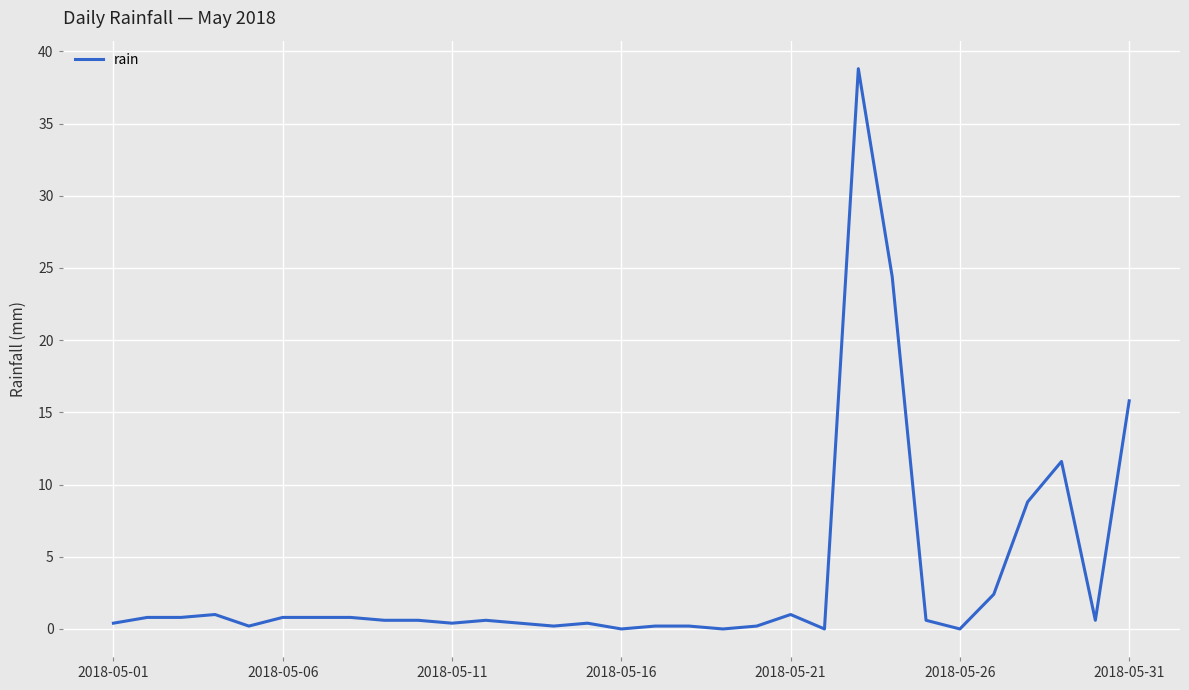

Reading left to right, list all the values displayed in this chart.

0.4	0.8	0.8	1.0	0.2	0.8	0.8	0.8	0.6	0.6	0.4	0.6	0.4	0.2	0.4	0.0	0.2	0.2	0.0	0.2	1.0	0.0	38.8	24.4	0.6	0.0	2.4	8.8	11.6	0.6	15.8